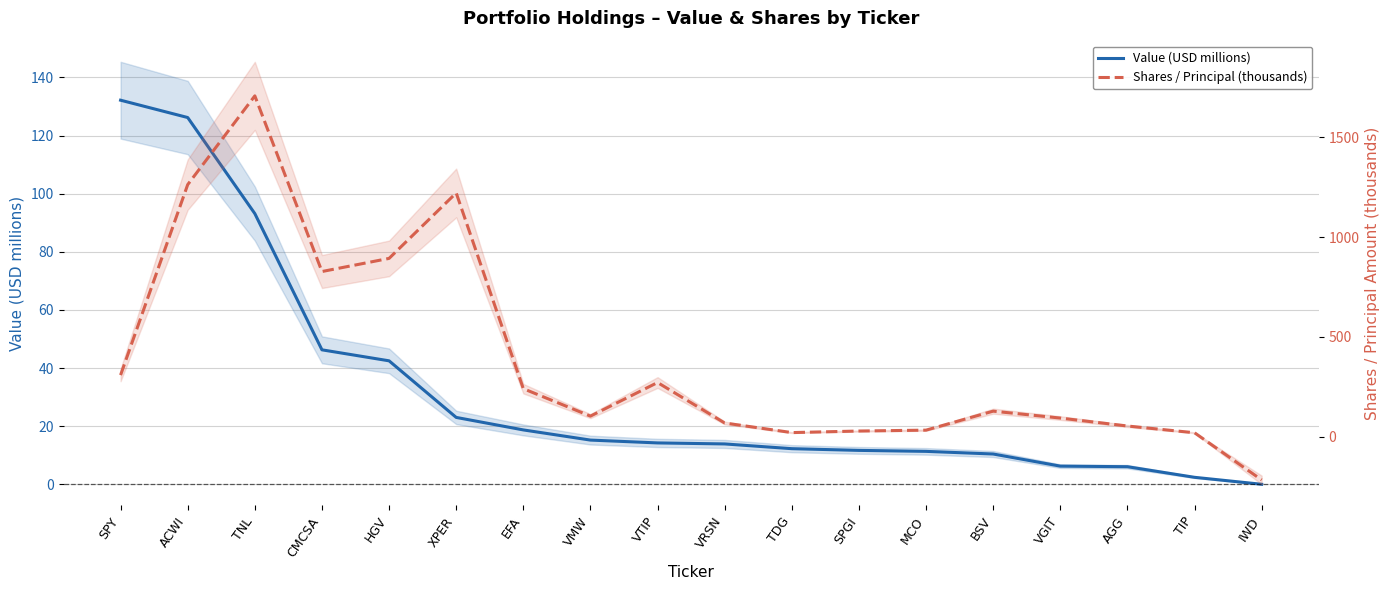

Between which two adjacent categories do Value (USD millions) and Shares / Principal (thousands) first intersect?

TIP and IWD